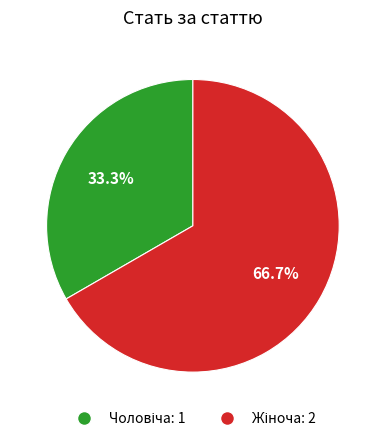

Is there any slice that represents more than half of the pie?

Yes